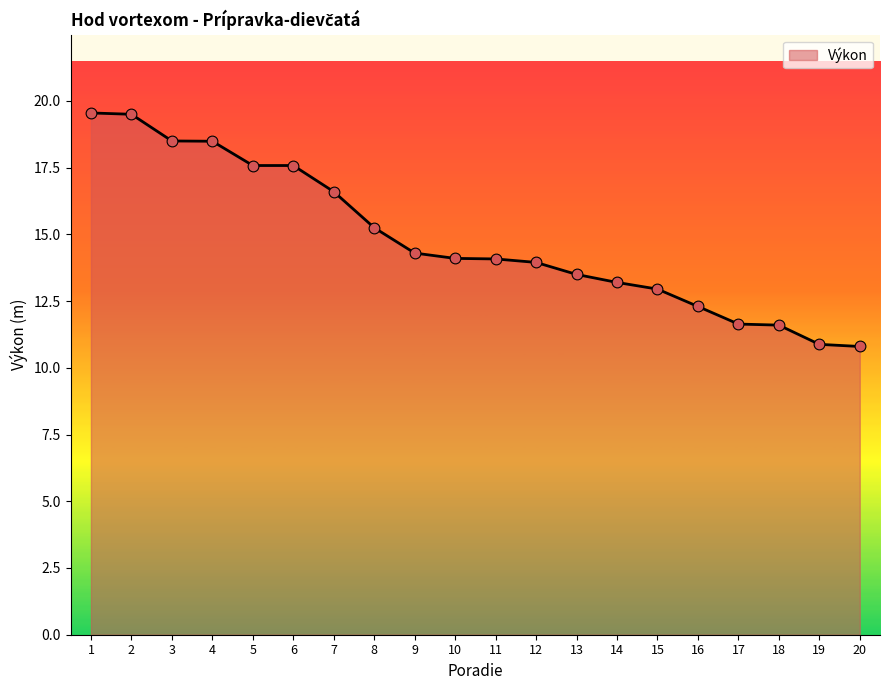

What is the ratio of the value at 6 to the value at 19?

1.6